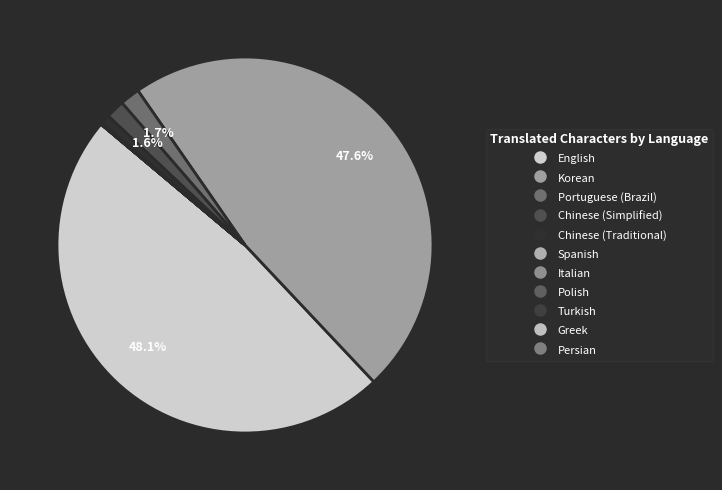

How many slices are in this pie chart?

11